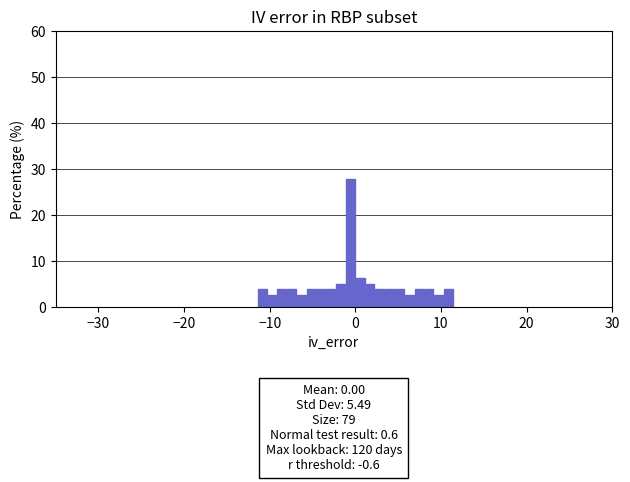

Around what value on the x-axis is the tallest bar? Give the approximate position of its centre, as read against the axis.

-1